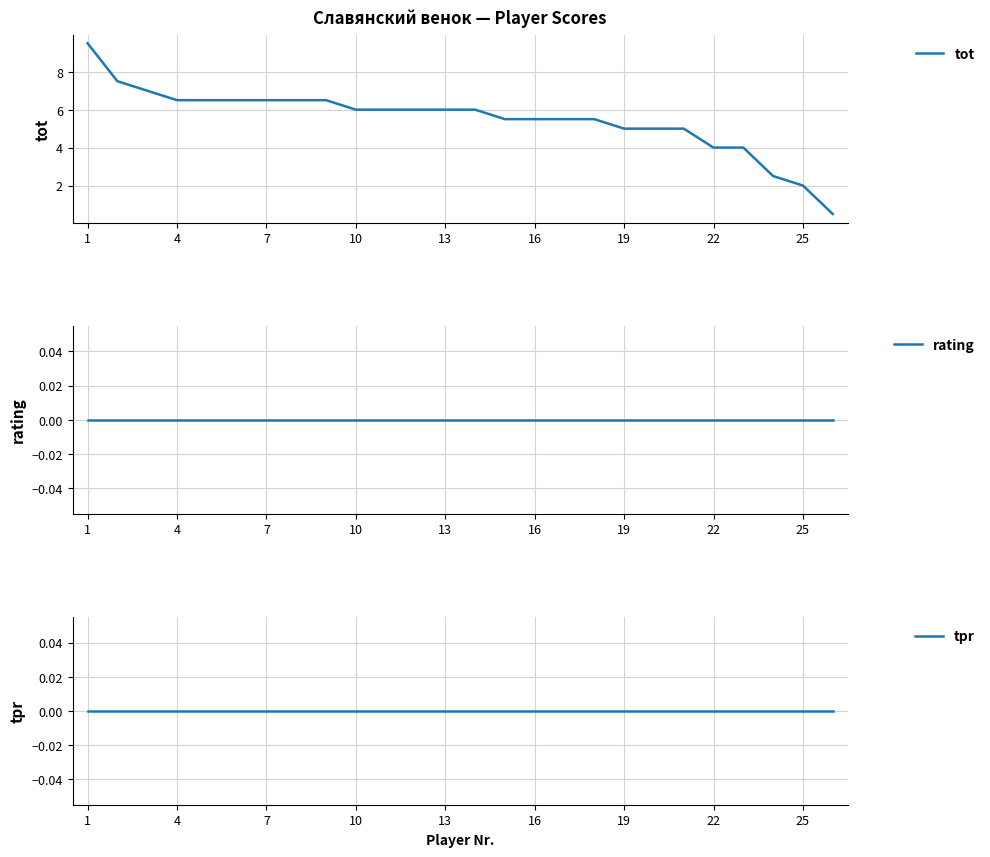

What is the sum of all tot values?

143.0